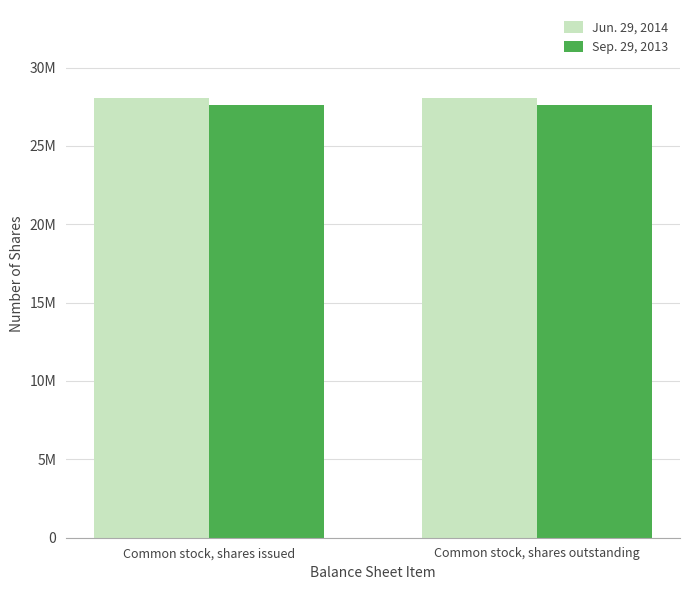

Reading left to right, extract all data points from this chart.

Jun. 29, 2014: 28058000	28058000
Sep. 29, 2013: 27581000	27581000